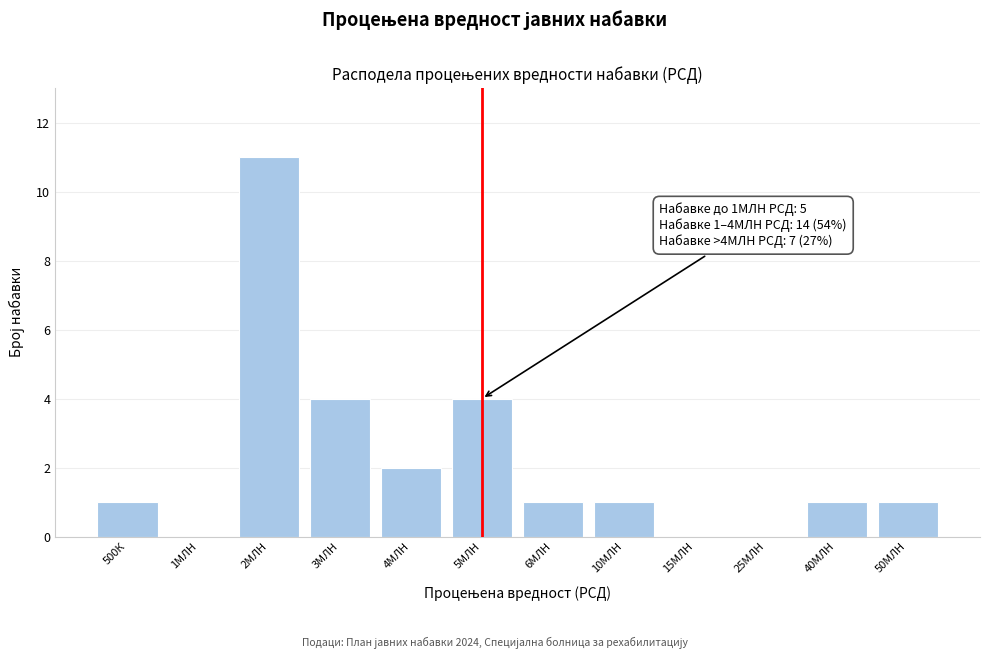

Reading left to right, list all the values displayed in this chart.

500К=1	1МЛН=0	2МЛН=11	3МЛН=4	4МЛН=2	5МЛН=4	6МЛН=1	10МЛН=1	15МЛН=0	25МЛН=0	40МЛН=1	50МЛН=1